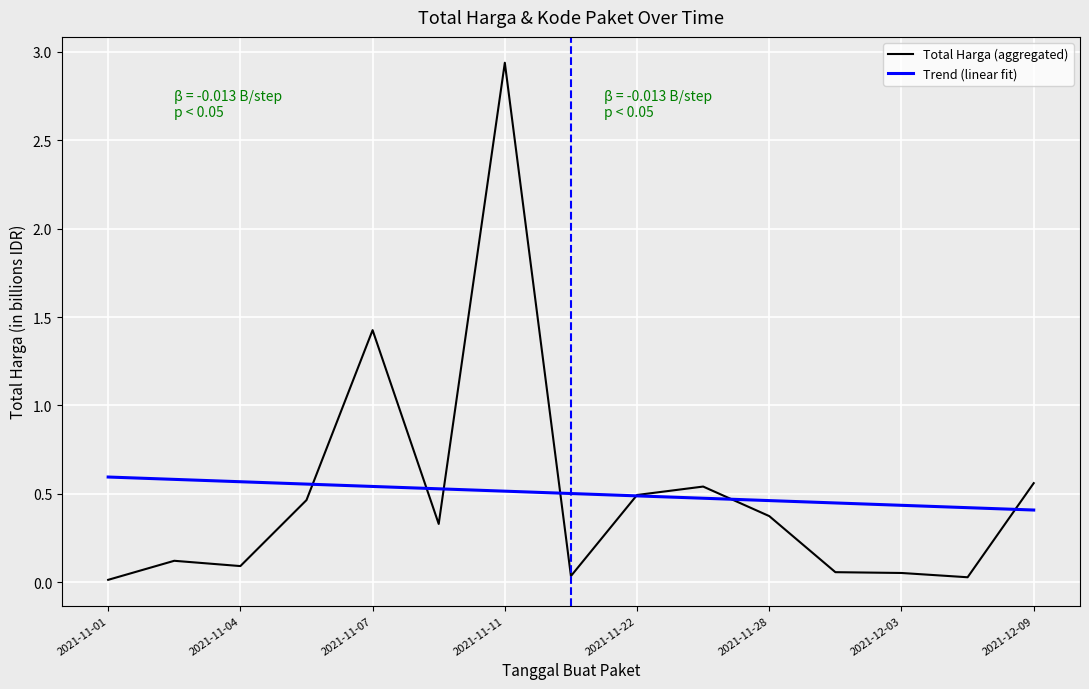

Which series has the largest range (max minus min)?

Total Harga (aggregated)